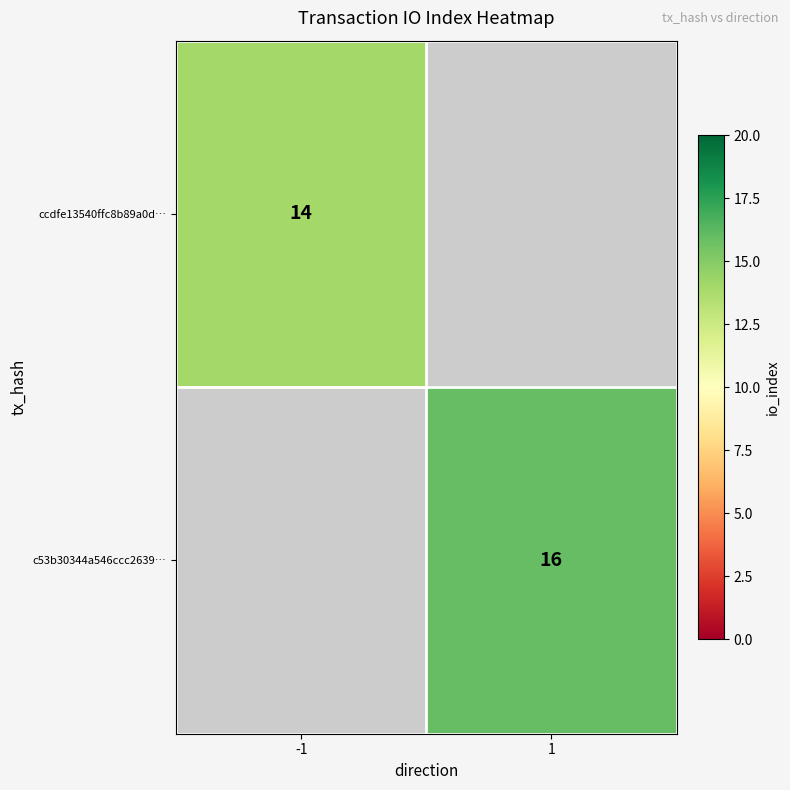

At how many categories does at least one series exceed 14?

1